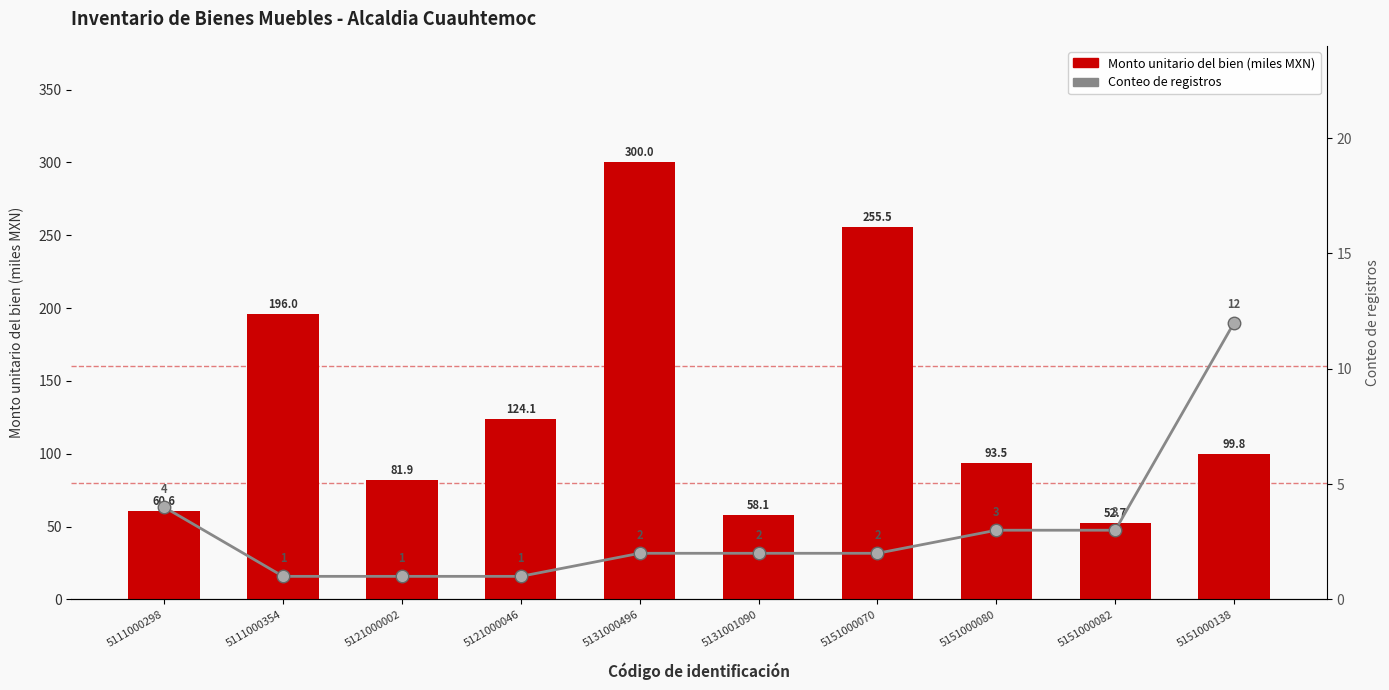

How many values in the Monto unitario del bien (miles) series are below 99?

5